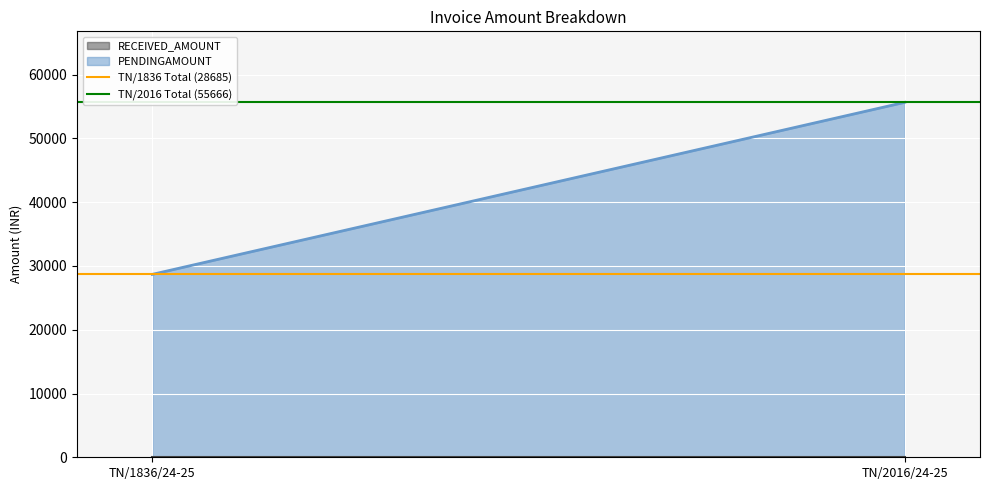

How many lines are shown in the chart?

2